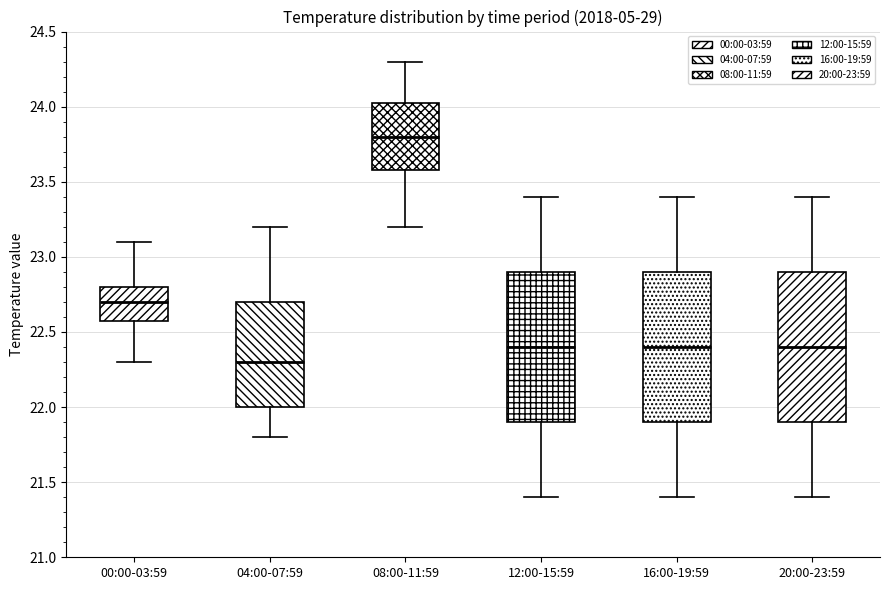

Where does the median line of the box for 04:00-07:59 sit on the y-axis? The values are not printed on the chart, so give them approximately, as read against the axis.

22.30